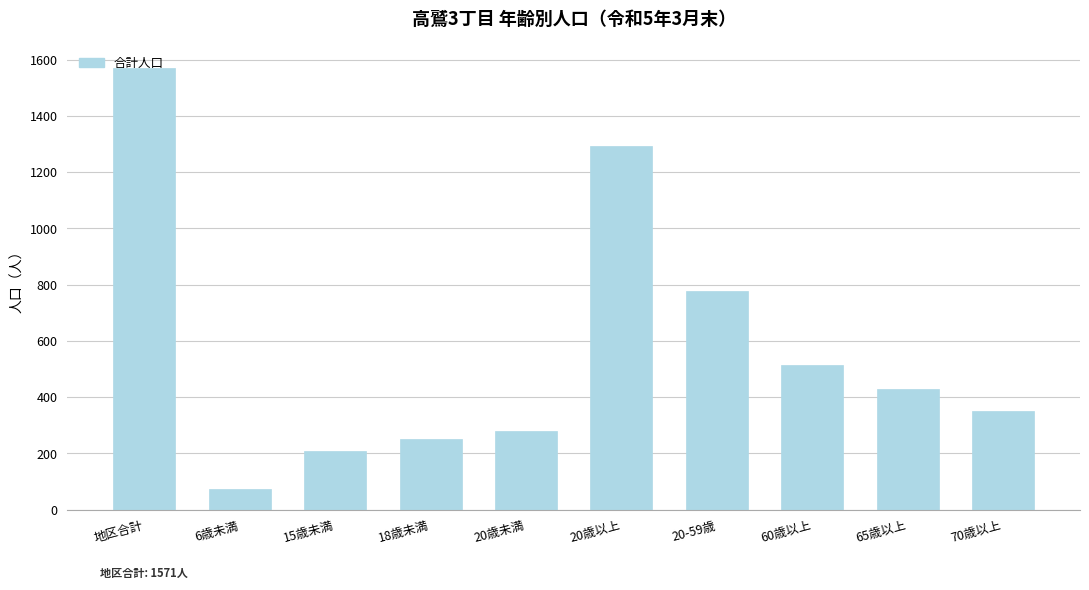

What is the difference between the second highest and second lowest values?

1083